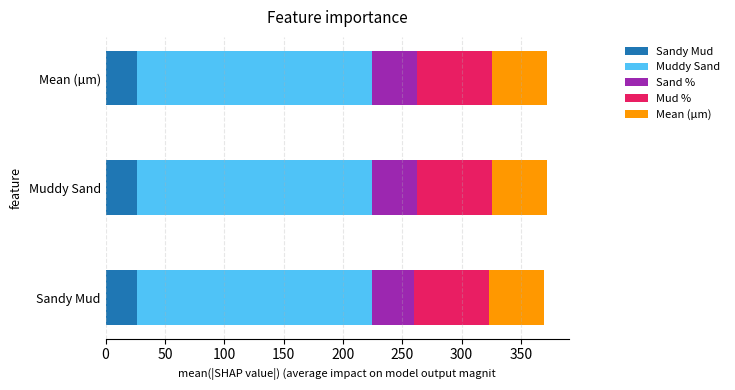

What is the minimum value for Sandy Mud?

26.3